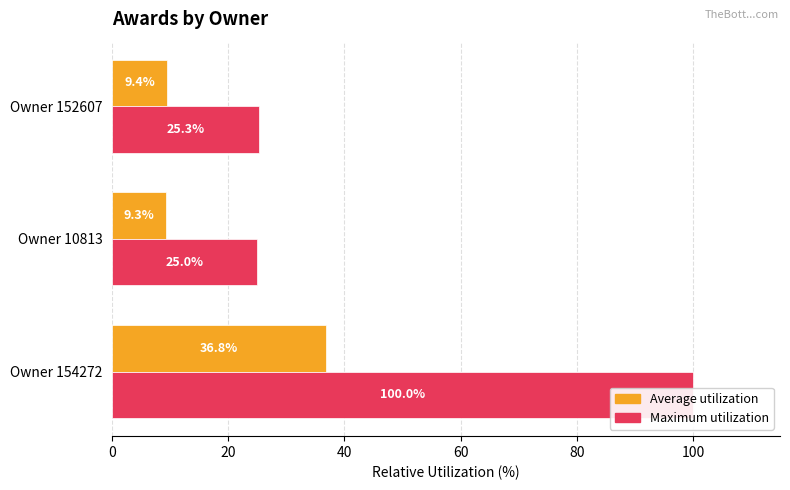

Is the value of Average utilization at Owner 152607 greater than the value of Maximum utilization at Owner 152607?

No